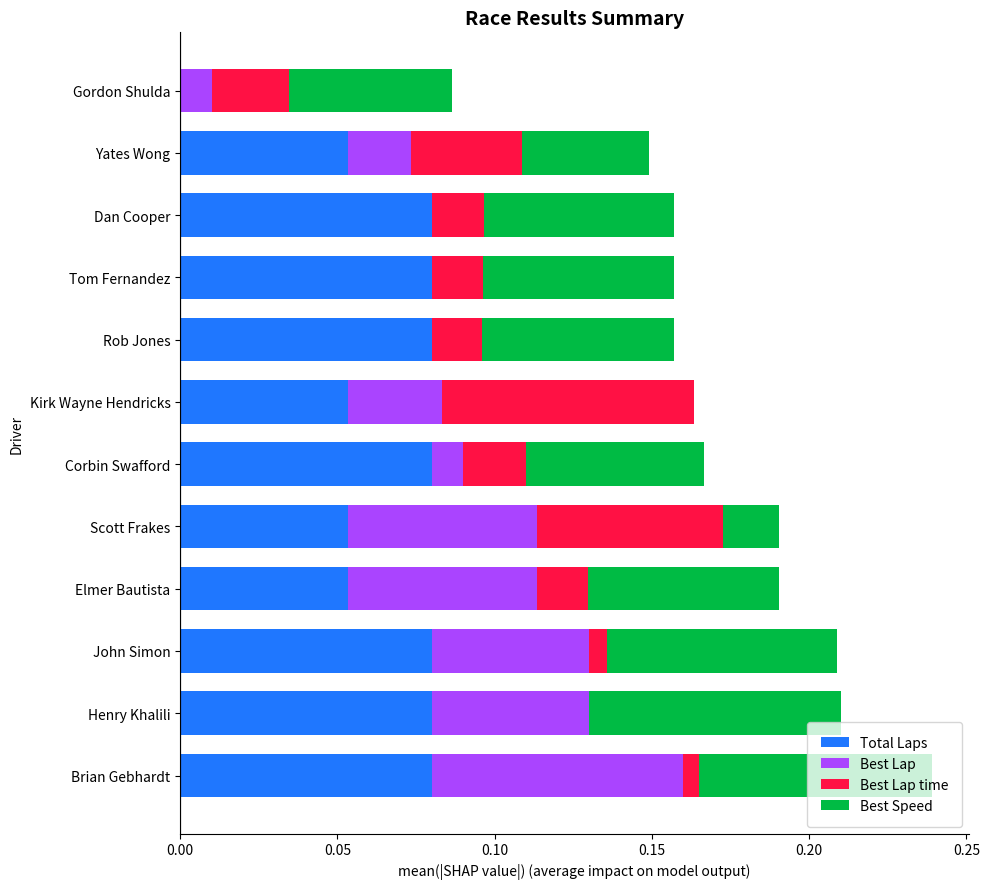

The value of Total Laps at Henry Khalili is 0.0. True or false?

False